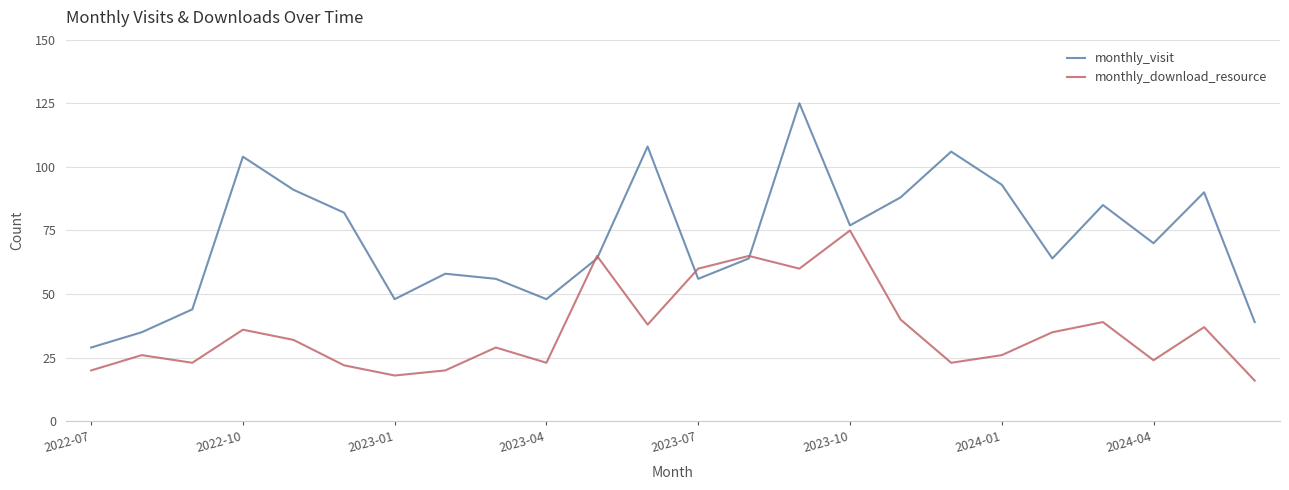

Rank the series by their maximum value, from lowest to highest.

monthly_download_resource, monthly_visit